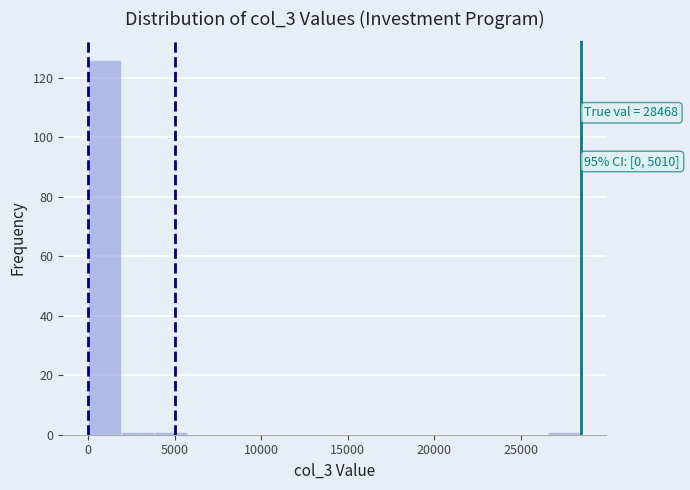

Around what value on the x-axis is the tallest bar? Give the approximate position of its centre, as read against the axis.

1000